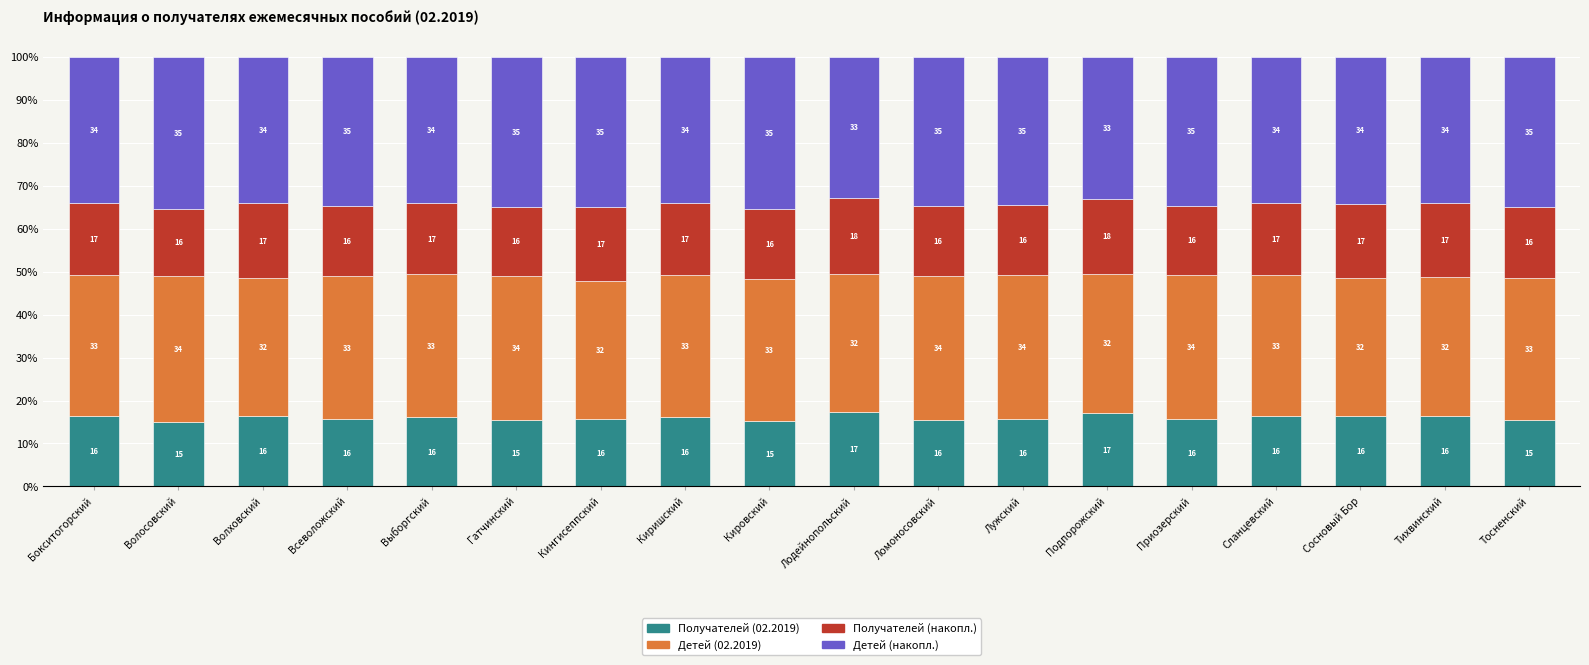

True or false: Получателей (02.2019) has a value of 16.4 at Тихвинский.

True